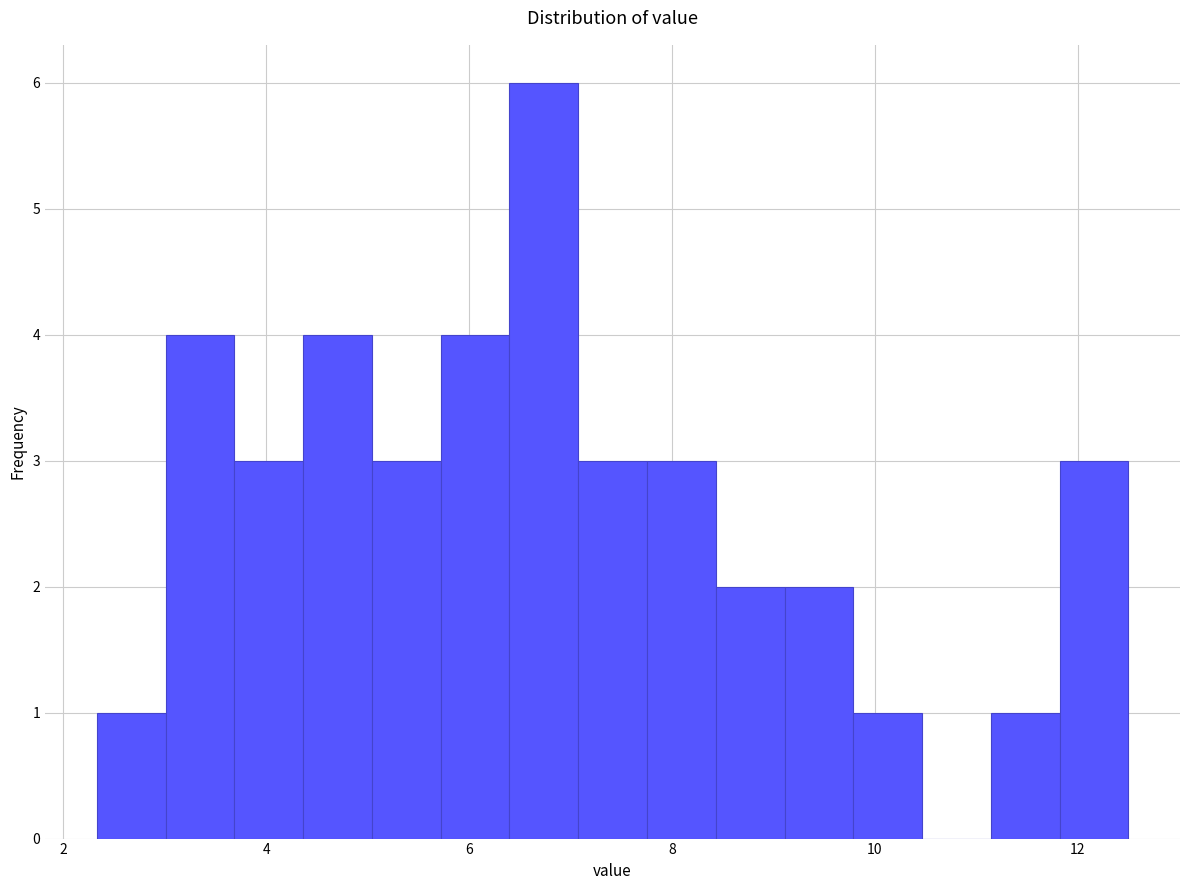

Read against the x-axis, roughly where is the centre of the tallest bar?

6.8